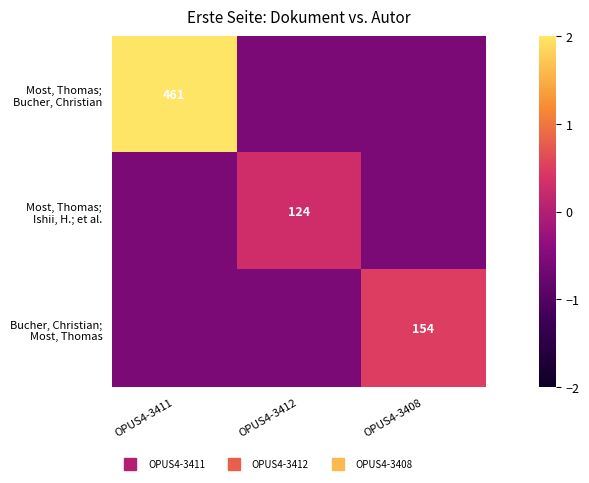

At how many categories does at least one series exceed 2?

1